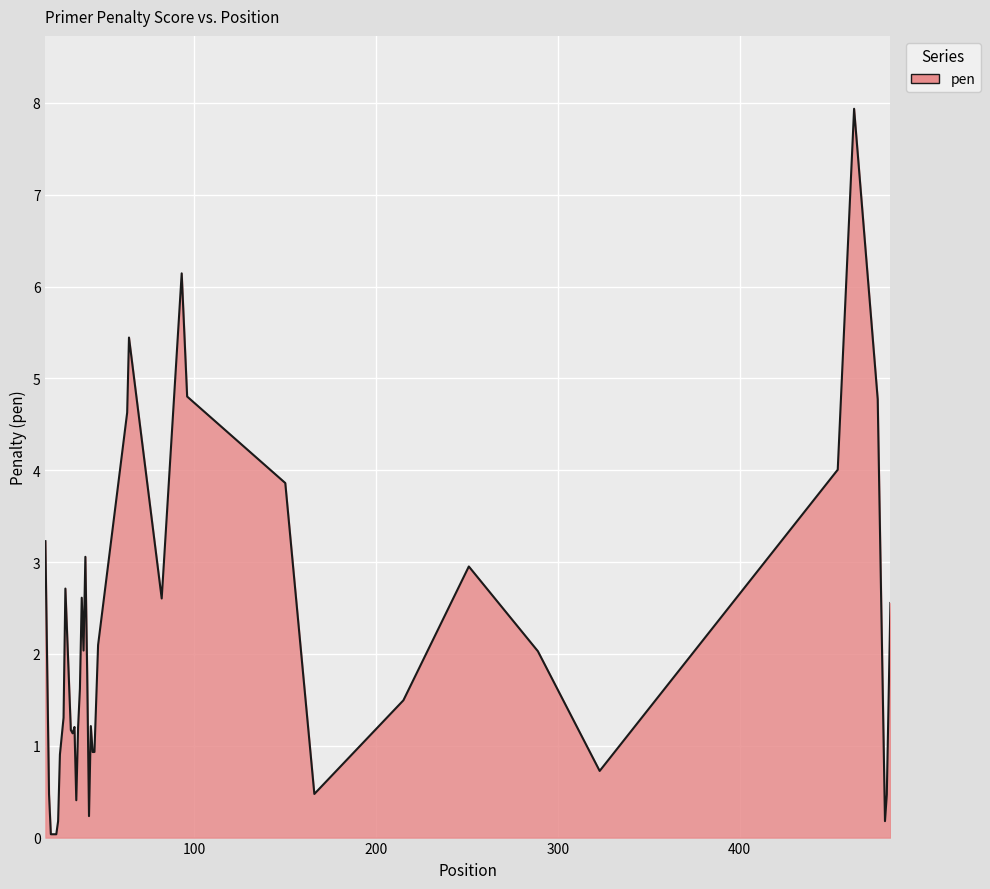

What is the greatest value displayed?

7.9